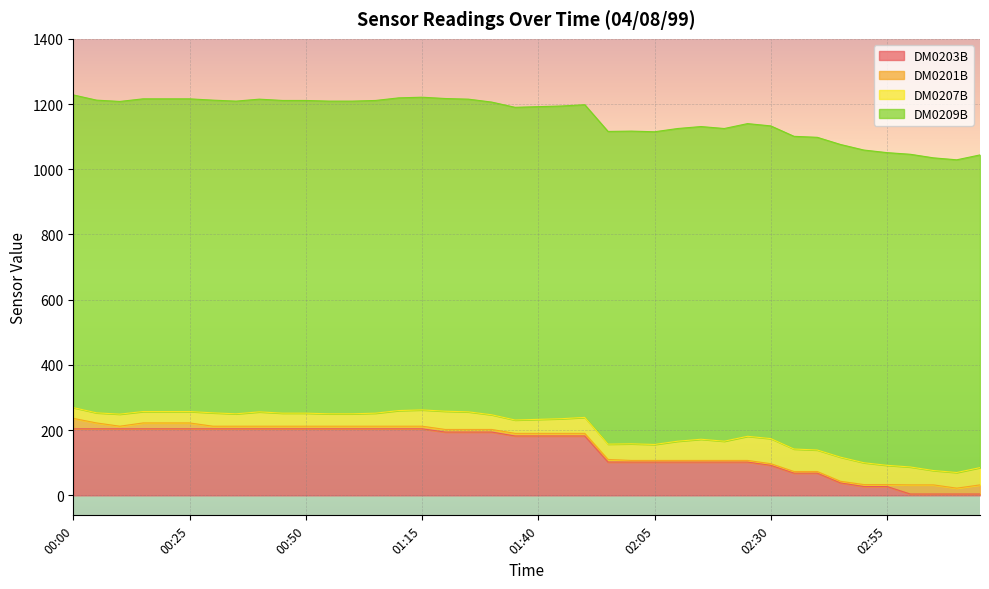

What is the difference between the highest and lowest values at 03:10?

955